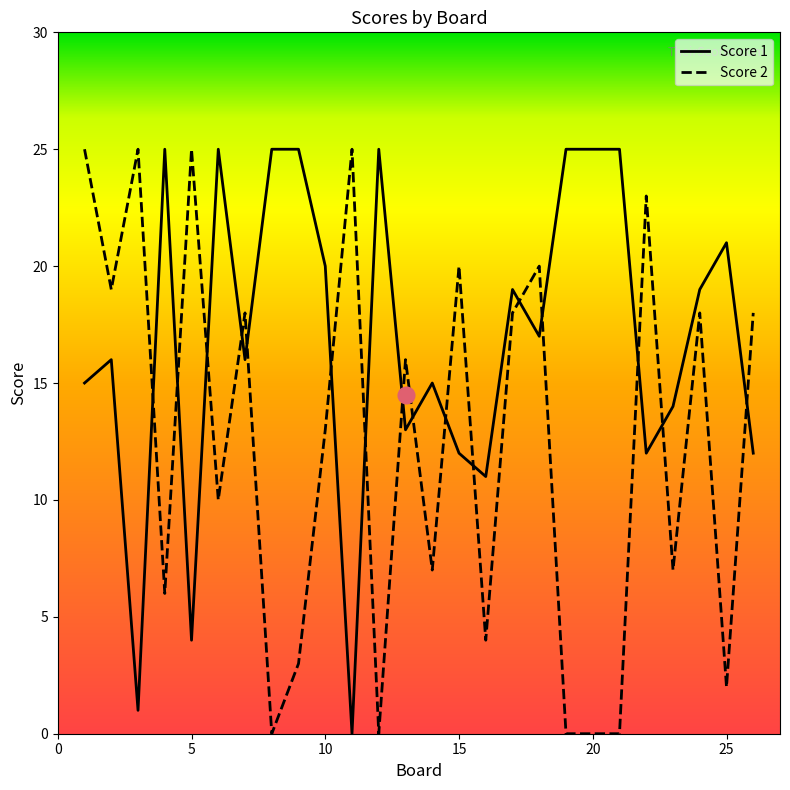

How many lines are shown in the chart?

2